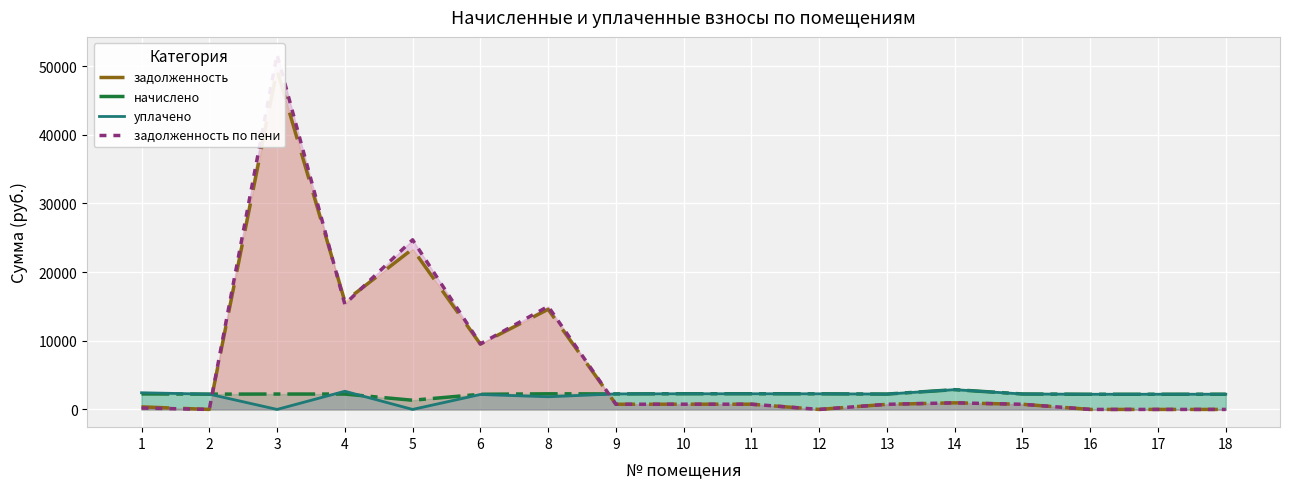

Which has a higher value, 18 or 11?

11